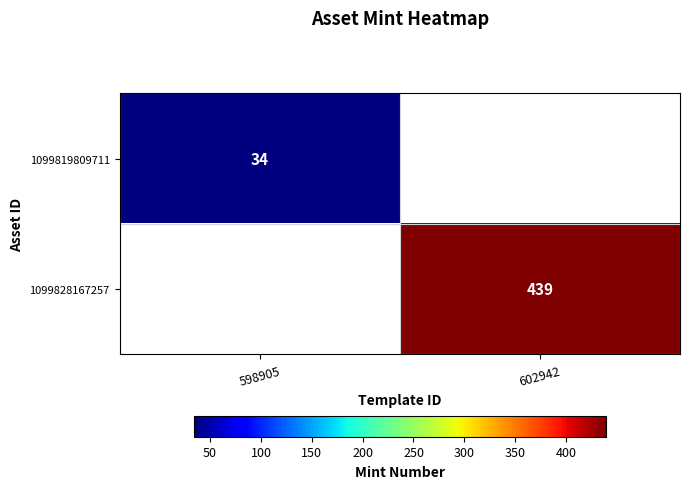

What is the minimum value shown in the chart?

34.0